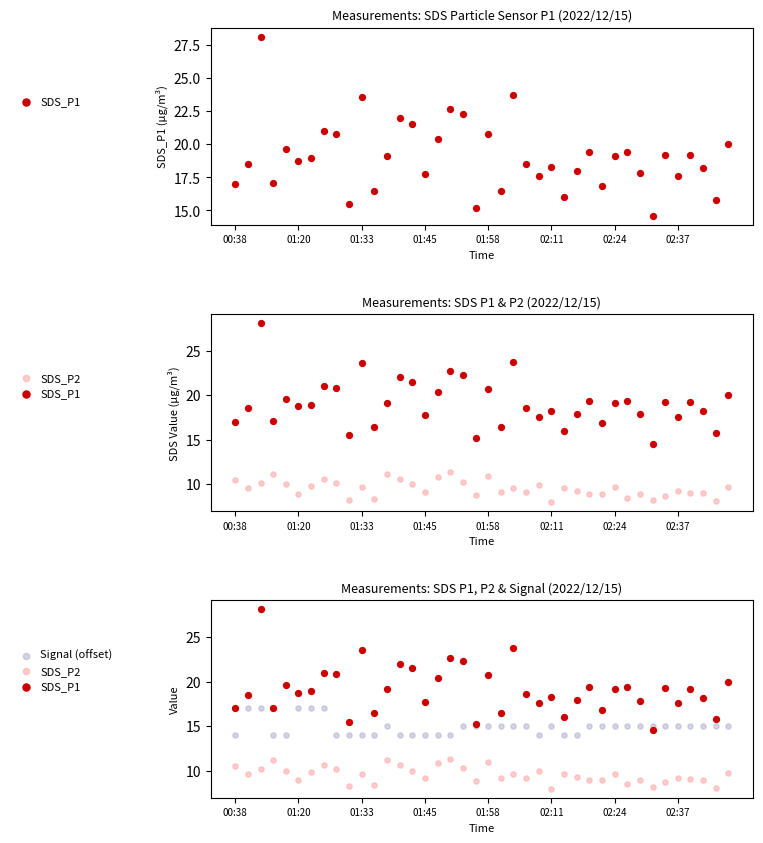

Which series contains the lowest Y value?

SDS_P2